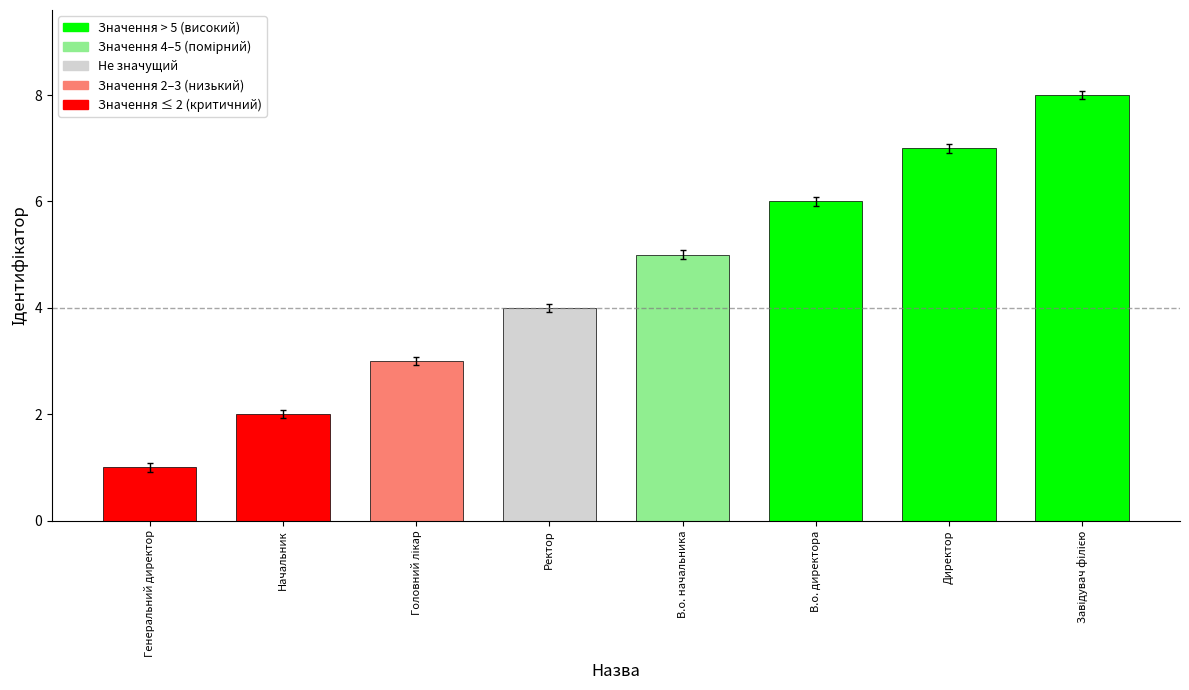

Reading right to left, what are all the values shown in this chart?

8	7	6	5	4	3	2	1